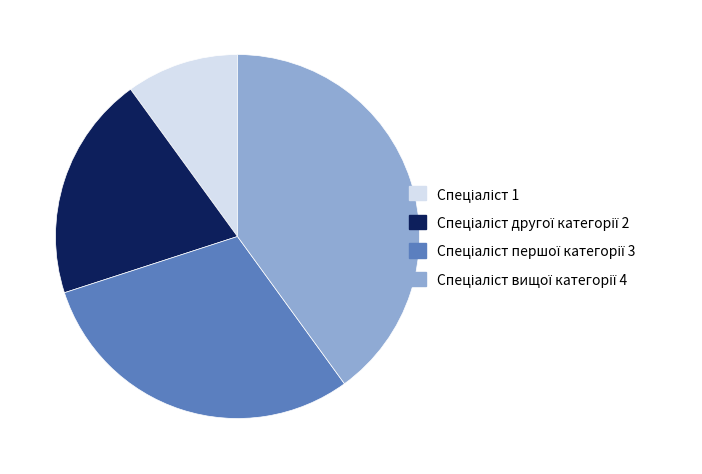

How many slices are in this pie chart?

4